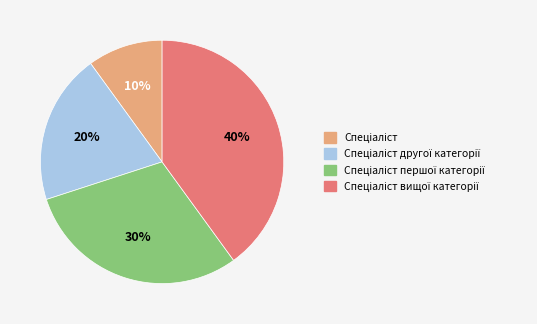

To the nearest percent, what is the average slice percentage?

25%